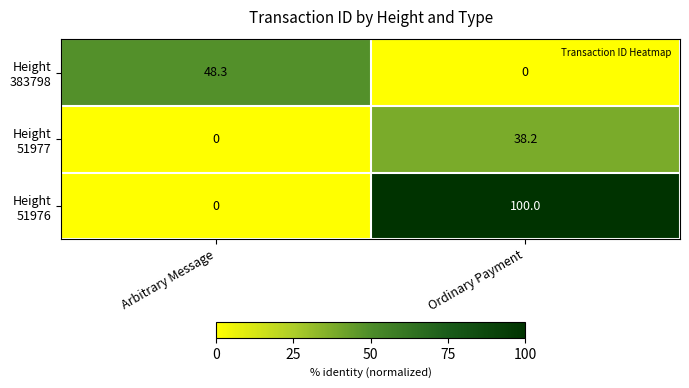

What is the difference between the highest and lowest values at Arbitrary Message?

48.3